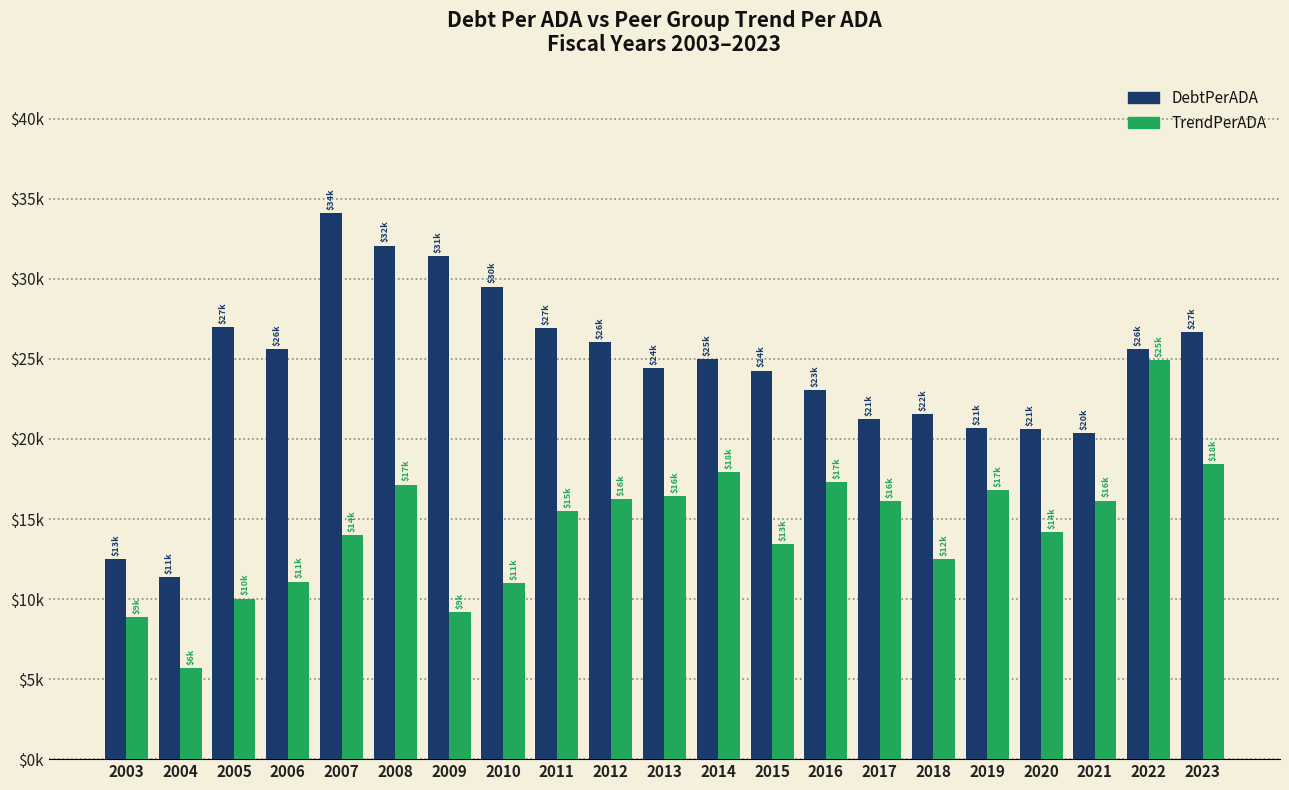

What are all the series names shown in the legend?

DebtPerADA, TrendPerADA